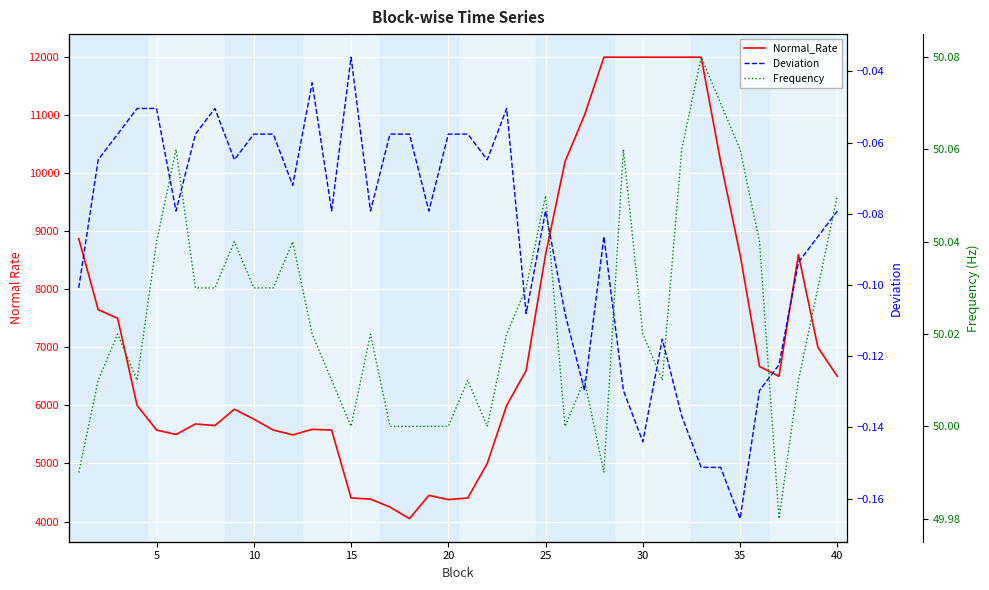

Which series has the largest total across all categories?

Normal_Rate